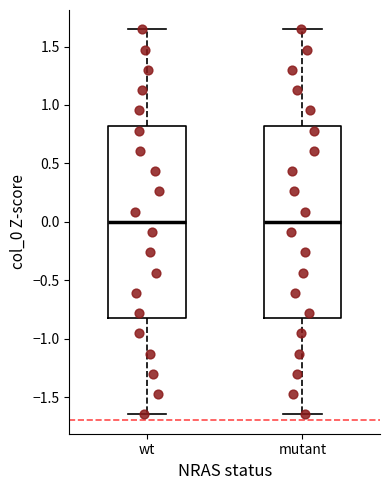

Where does the upper whisker of the box for mutant end on the y-axis? The values are not printed on the chart, so give them approximately, as read against the axis.

1.65